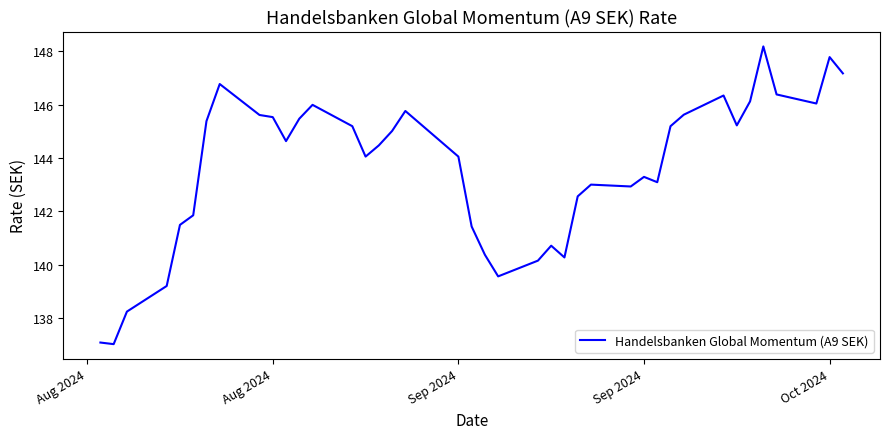

What is the maximum value shown in the chart?

148.2